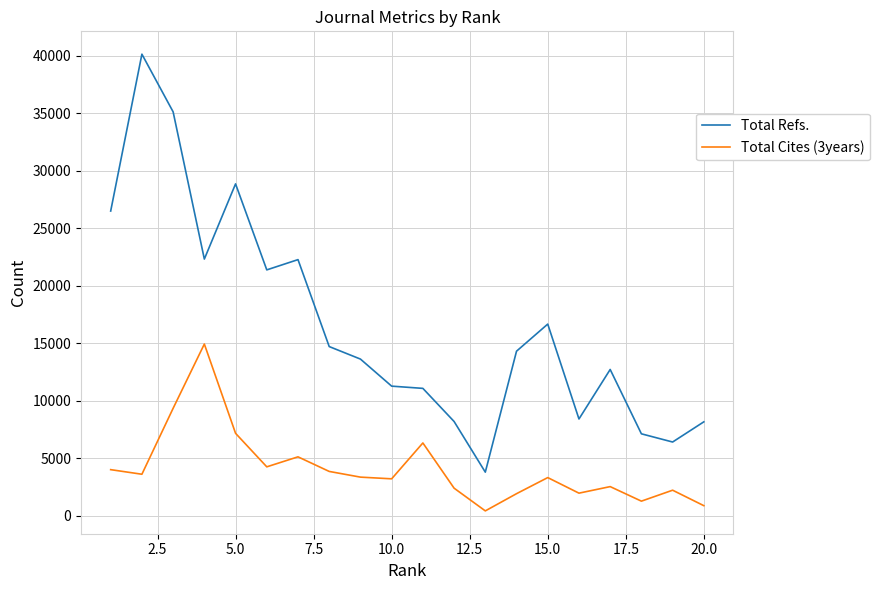

What is the minimum value for Total Refs.?

3799